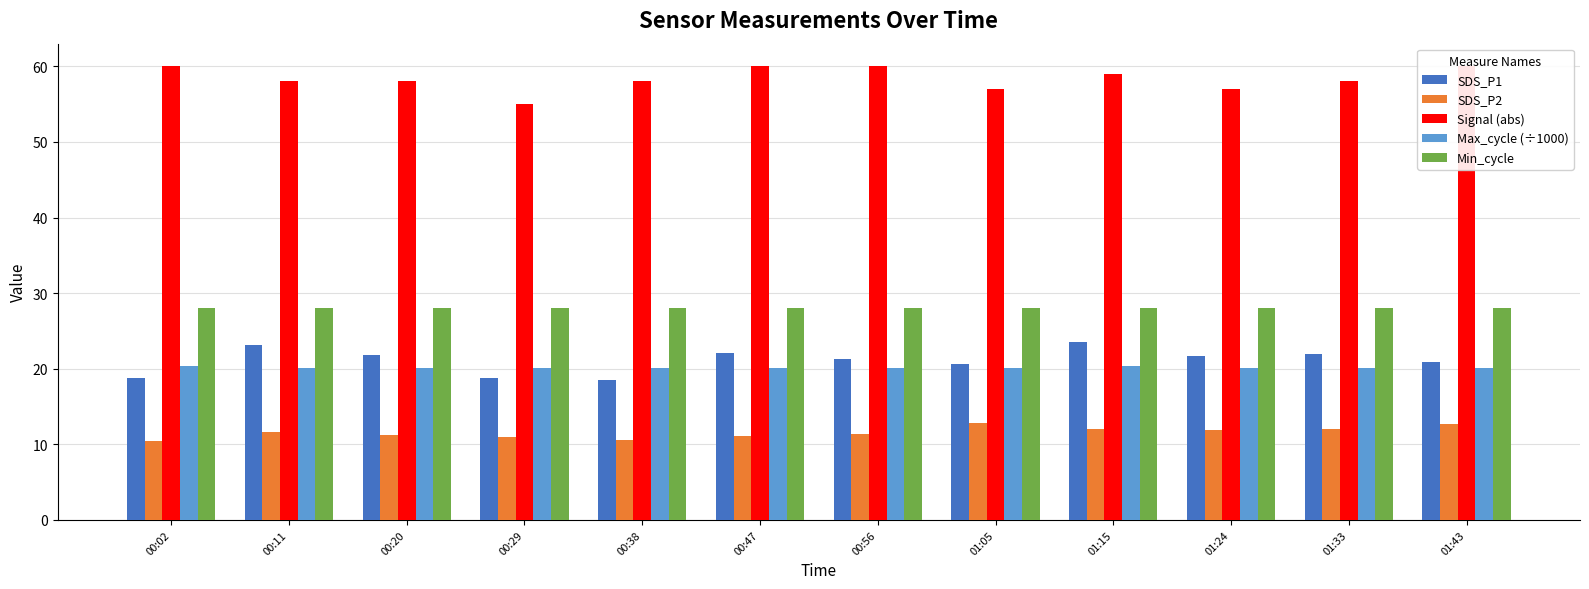

How many Max_cycle (÷1000) values are between 20 and 21?

12